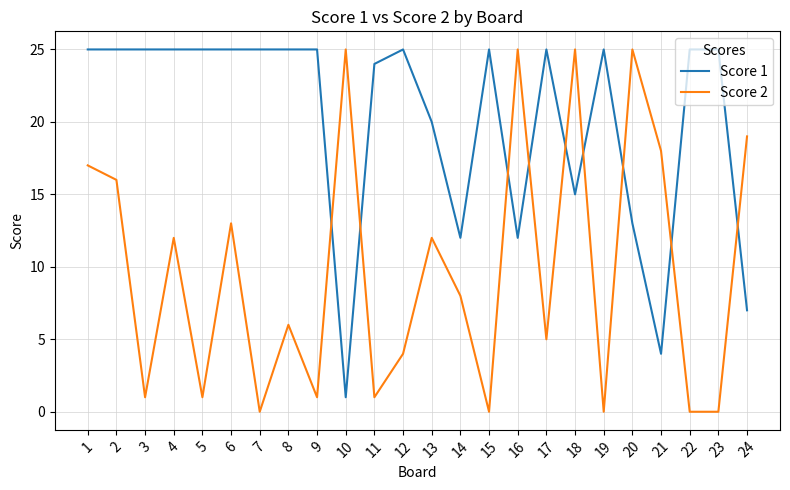

Where do Score 2 and Score 1 first cross each other?

9 and 10